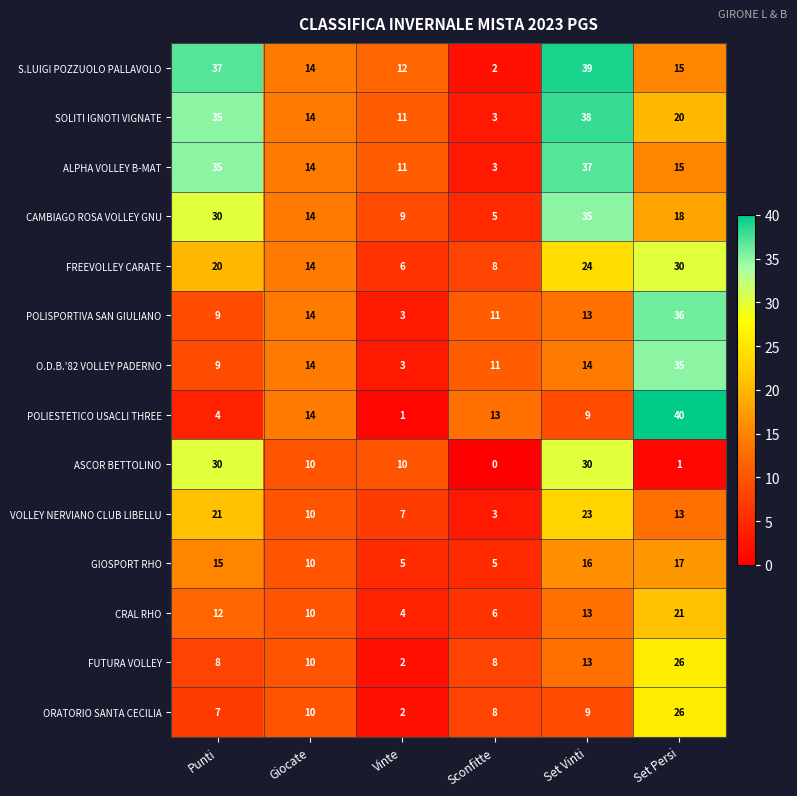

Which series changed the most between Punti and Sconfitte?

S.LUIGI POZZUOLO PALLAVOLO